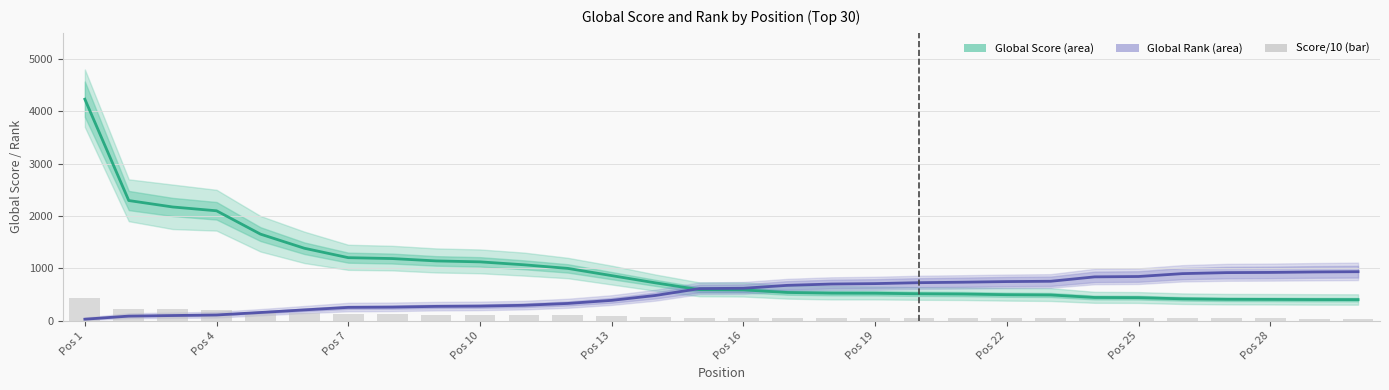

Rank the series by their maximum value, from lowest to highest.

Score/10 (bar), Global Rank, Global Score